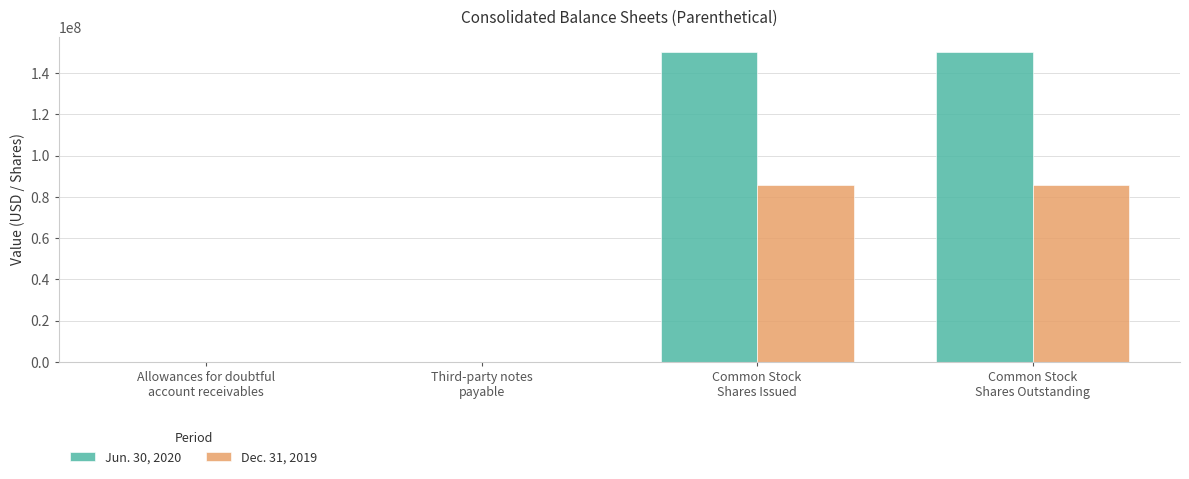

What is the maximum value for Jun. 30, 2020?

150225000